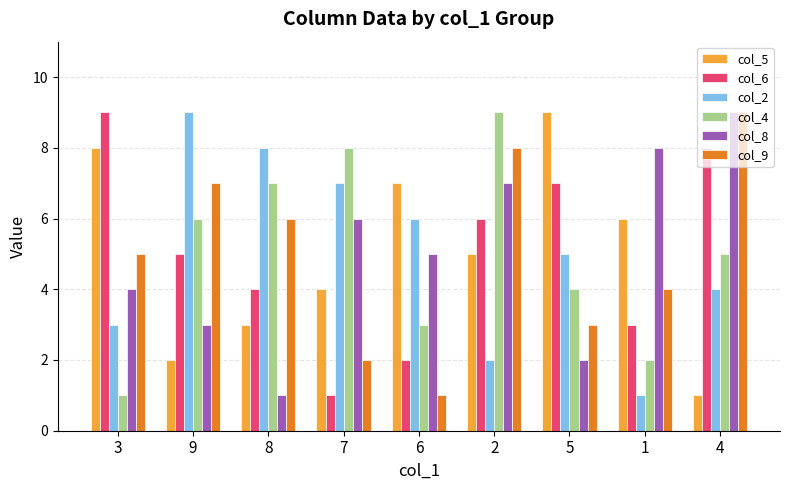

What position from the left is 6?

5